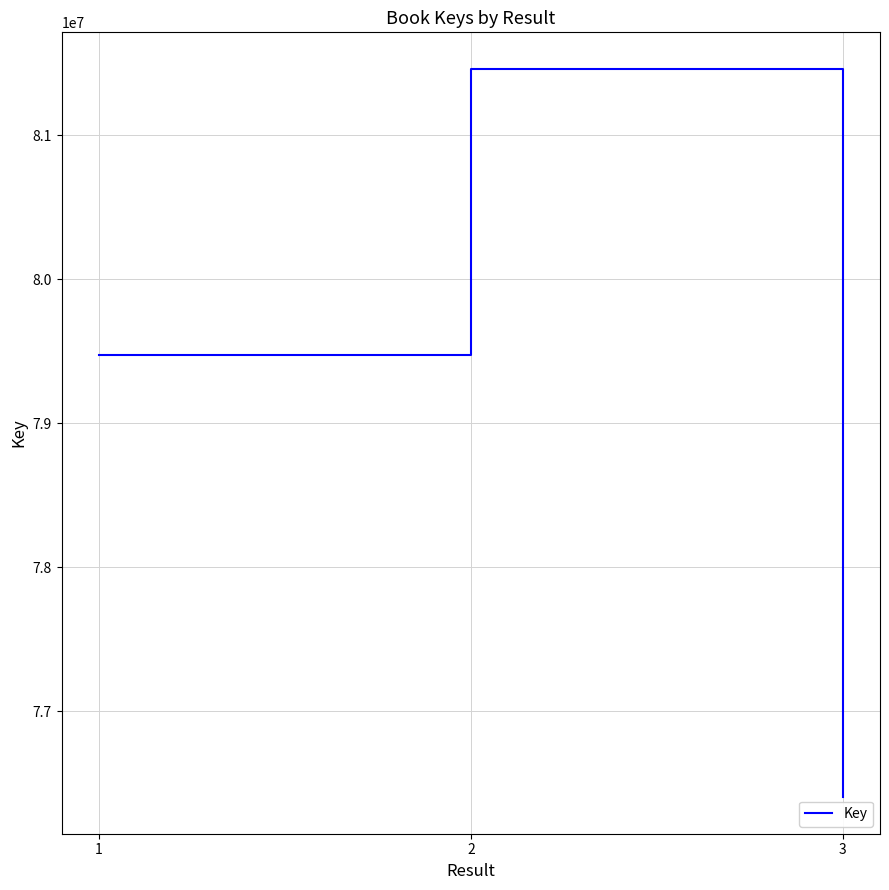

Reading left to right, extract all data points from this chart.

1=79472072	2=81463507	3=76403549